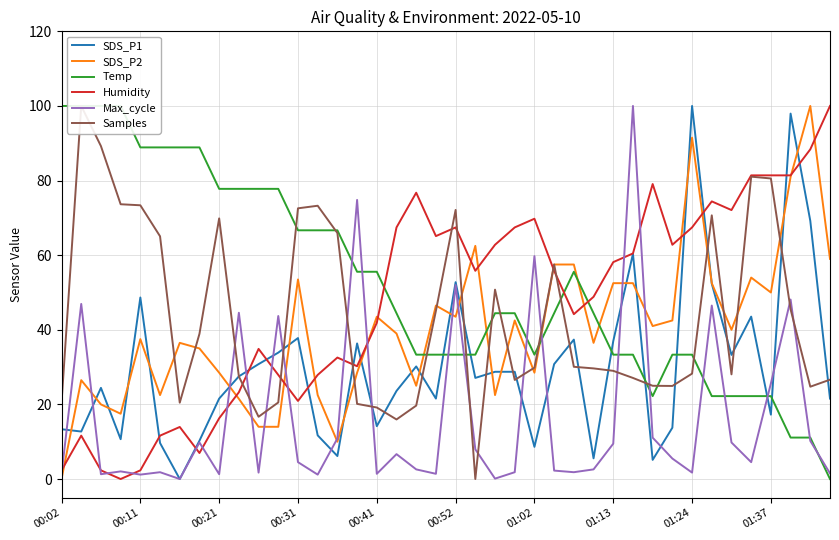

Where does the SDS_P1 series first go above 27?

00:11